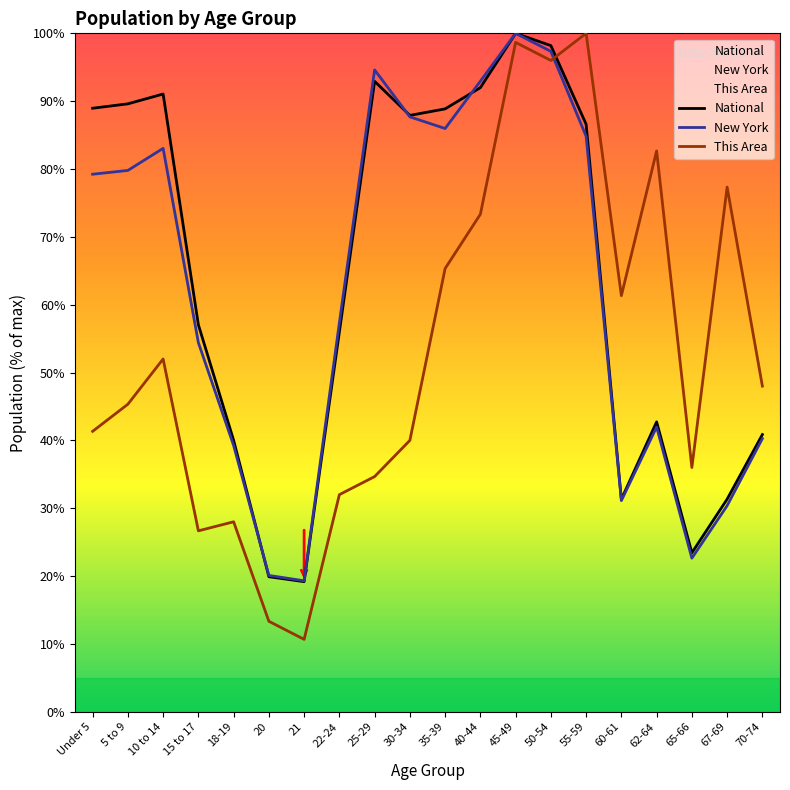

Rank the series at 25-29 from lowest to highest value.

This Area, National, New York